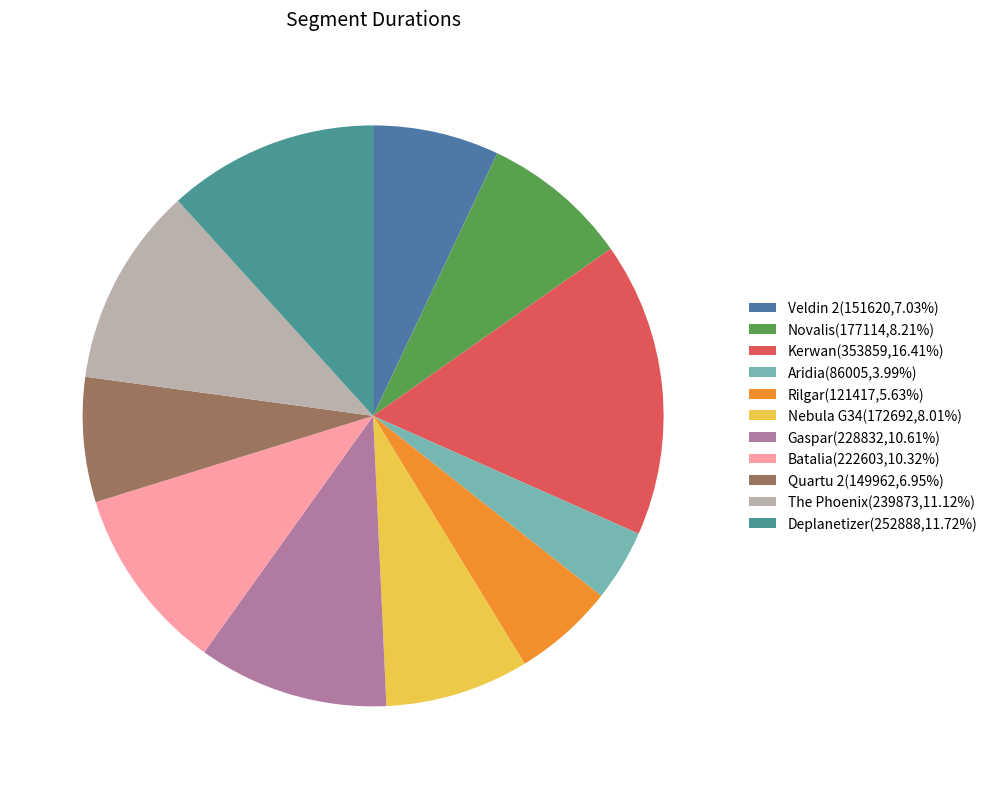

What is the smallest slice in the pie chart?

Aridia